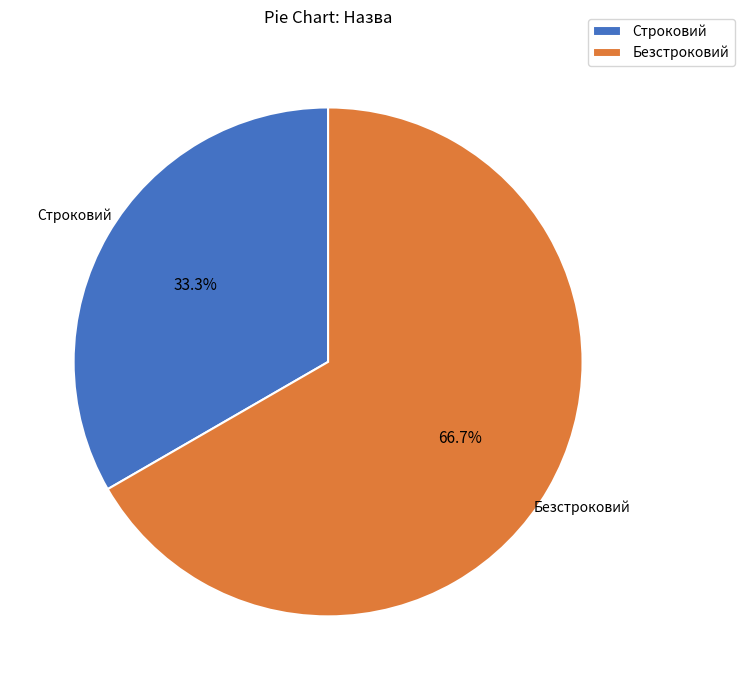

Which slice is the smallest?

Строковий